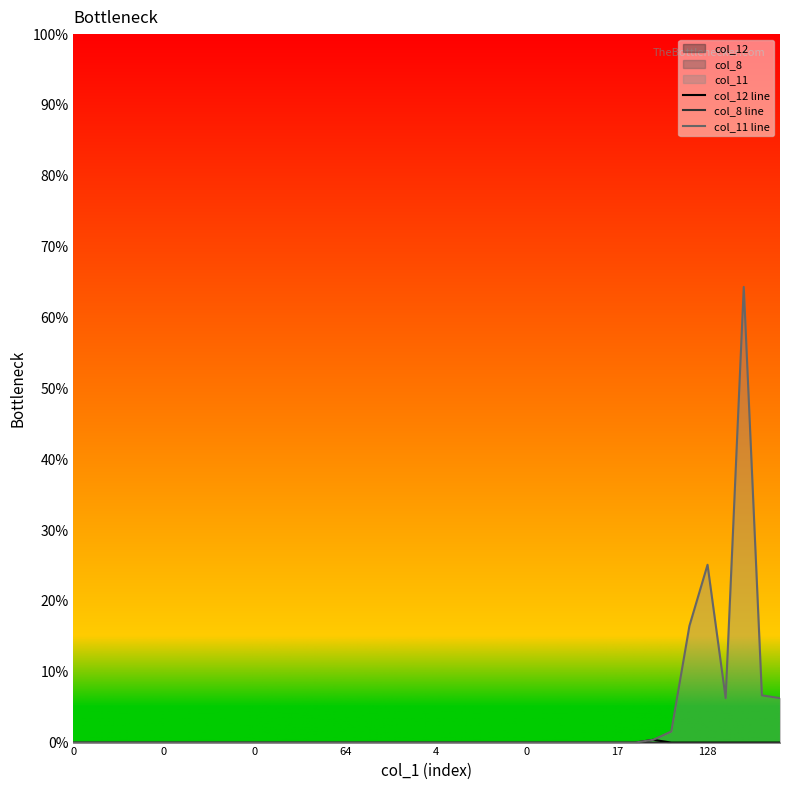

How many values in col_11 line are above zero?

8